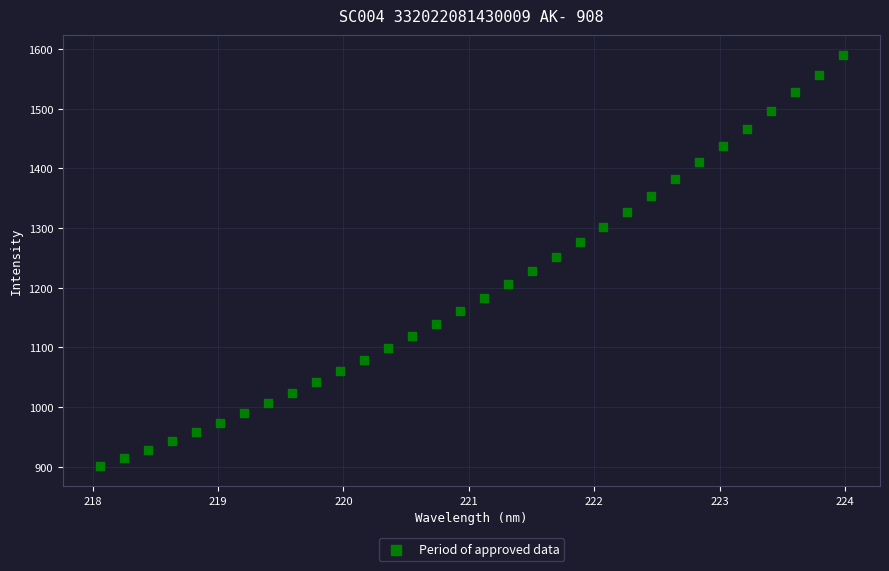

What is the range of Y values (max minus min)?

687.2